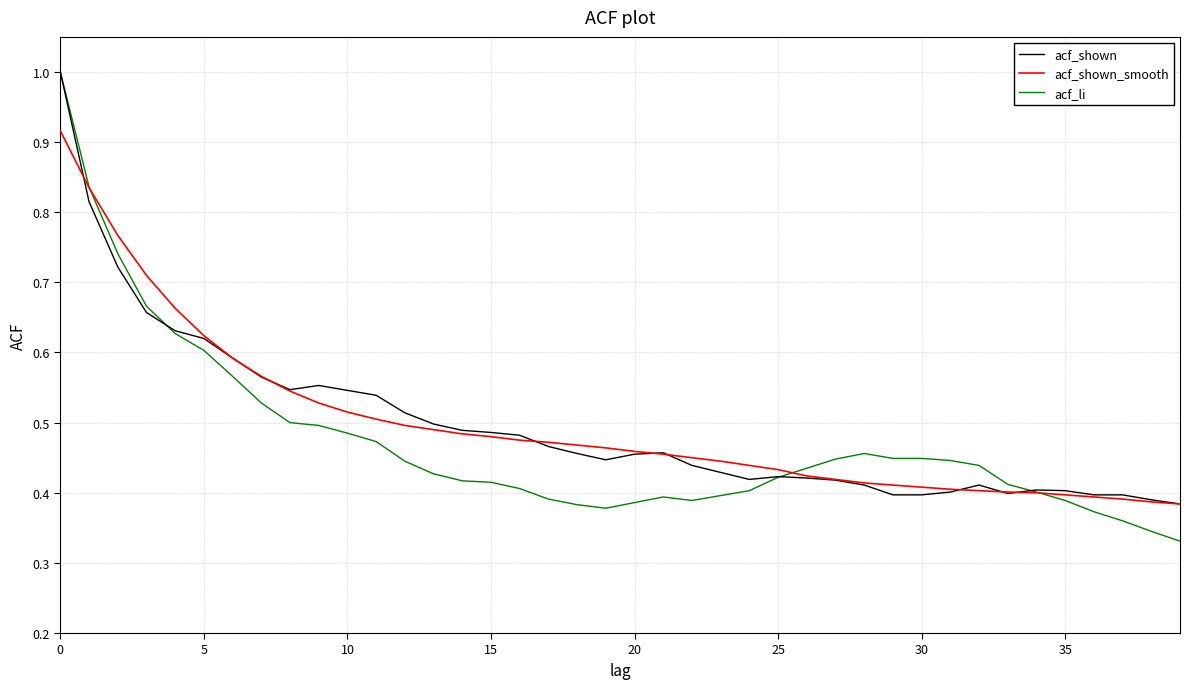

Which series has the widest spread of values?

acf_li